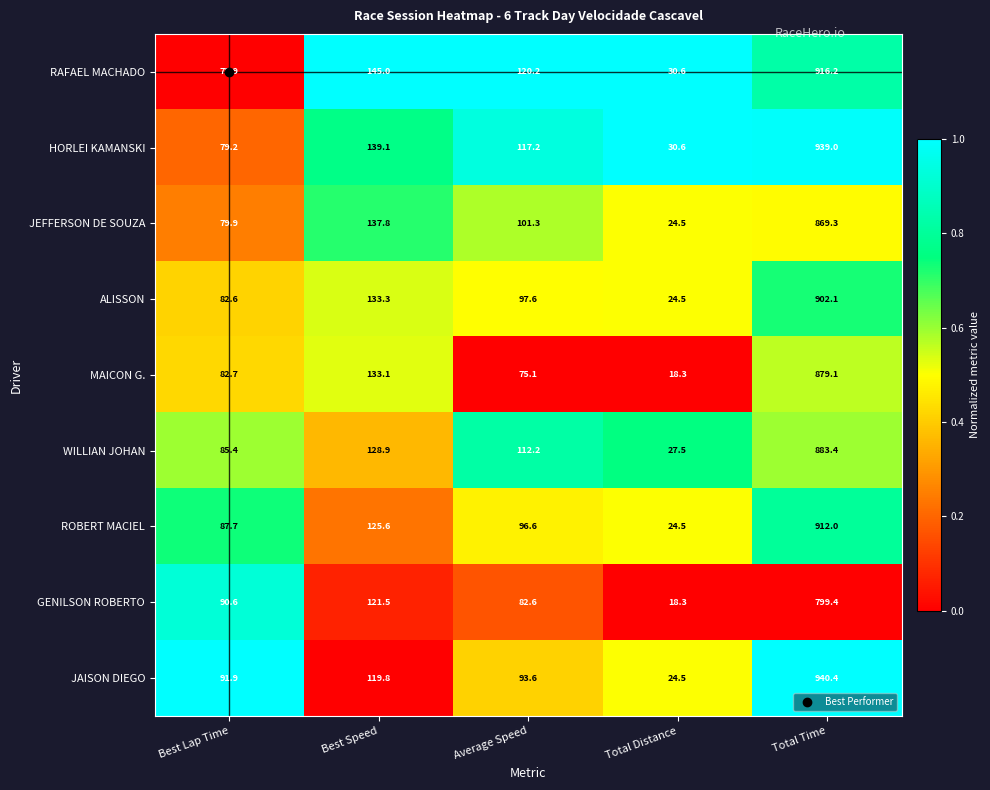

What is the difference between the maximum and minimum values in the WILLIAN JOHAN series?

855.9